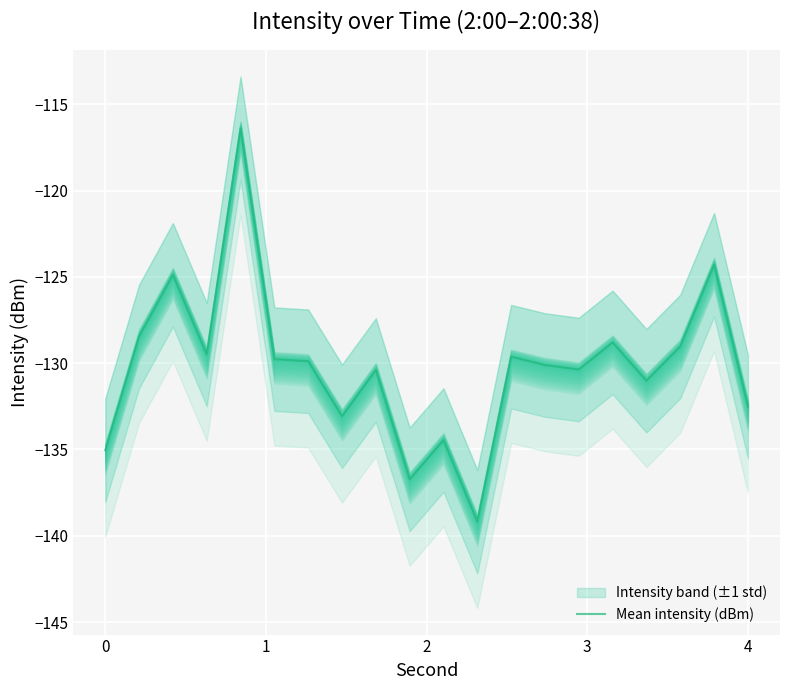

The value of Mean intensity (dBm) at 4 is -179.2. True or false?

False